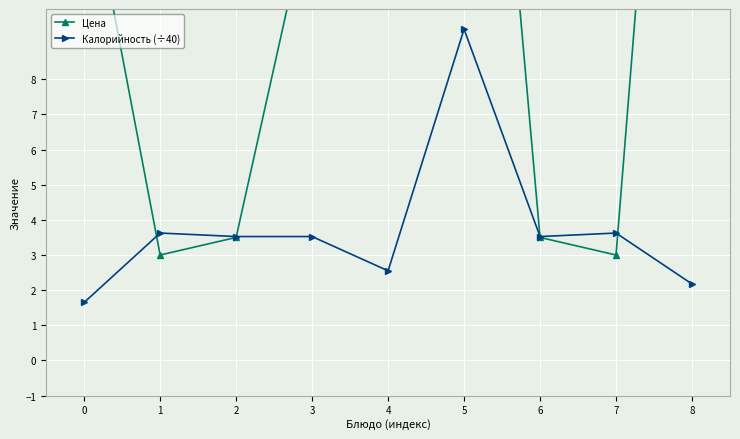

Reading left to right, list all the values displayed in this chart.

Цена: 14.4	3.0	3.5	13.2	21.0	28.0	3.5	3.0	30.0
Калорийность (÷40): 1.6	3.6	3.5	3.5	2.5	9.4	3.5	3.6	2.2